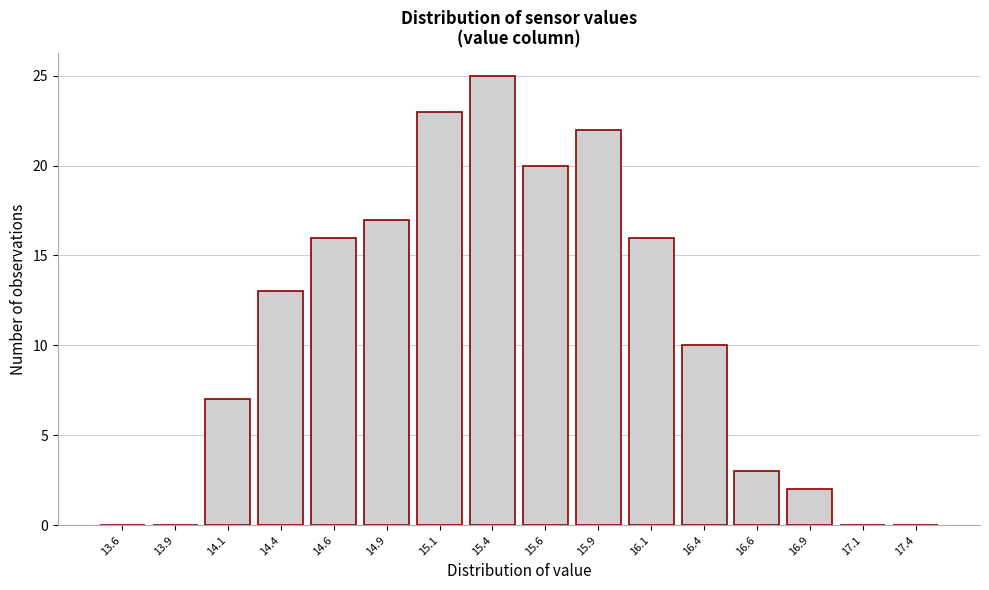

Reading left to right, what are all the values shown in this chart?

13.6=0	13.9=0	14.1=7	14.4=13	14.6=16	14.9=17	15.1=23	15.4=25	15.6=20	15.9=22	16.1=16	16.4=10	16.6=3	16.9=2	17.1=0	17.4=0